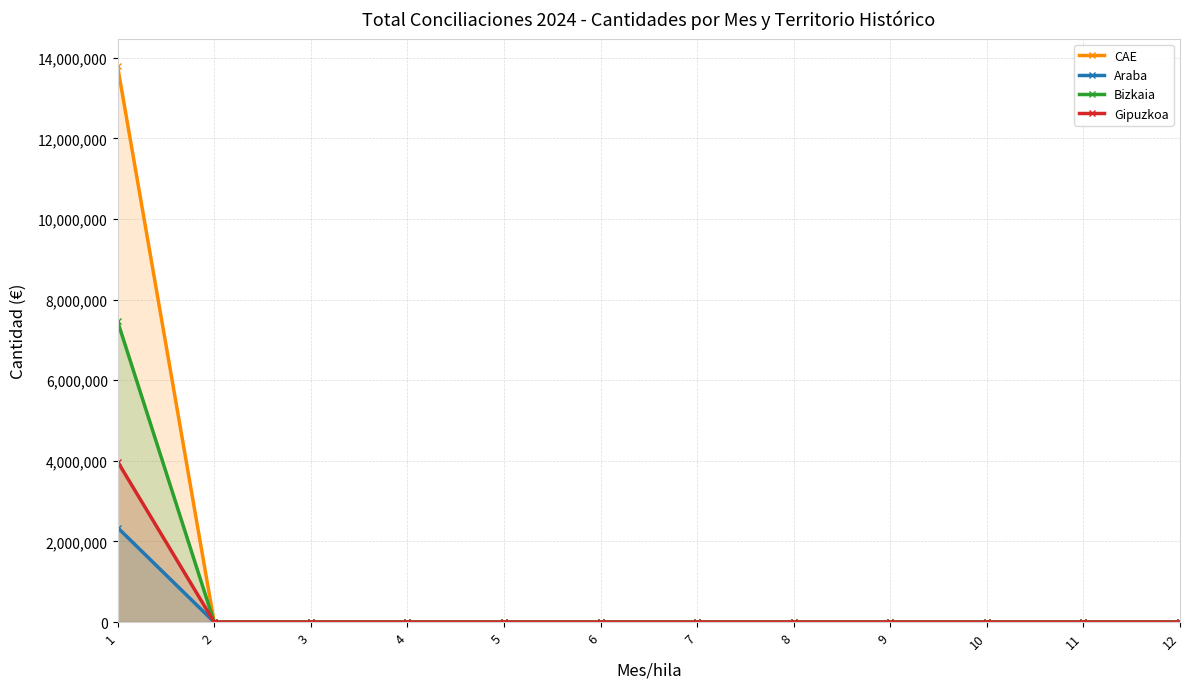

How many lines are shown in the chart?

4